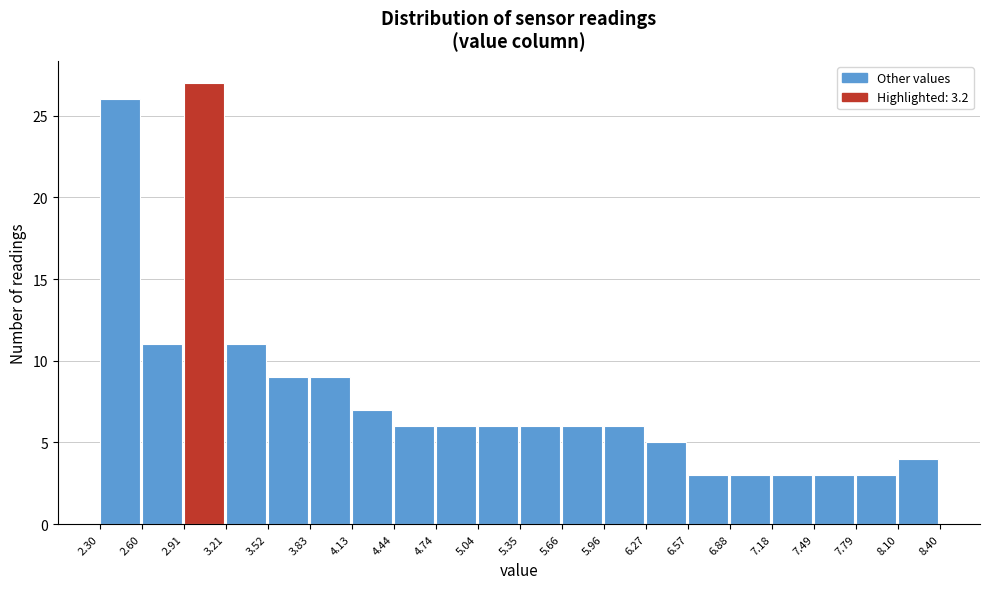

Over which range of the x-axis is the bar tallest?

2.91 to 3.21